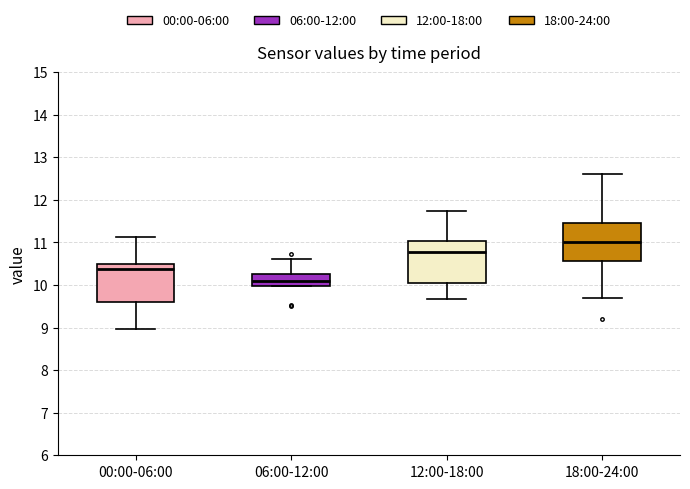

Reading left to right, transcribe this box plot: for each box, give where its median line is, the range the box spans, and where its two whiskers end, as read against the y-axis. The values are not printed on the chart, so give them approximately, as read against the axis.

00:00-06:00: median 10.4, box 9.6 to 10.5, whiskers 9.0 to 11.1
06:00-12:00: median 10.1, box 10.0 to 10.3, whiskers 10.0 to 10.6
12:00-18:00: median 10.8, box 10.1 to 11.0, whiskers 9.7 to 11.7
18:00-24:00: median 11.0, box 10.6 to 11.5, whiskers 9.7 to 12.6